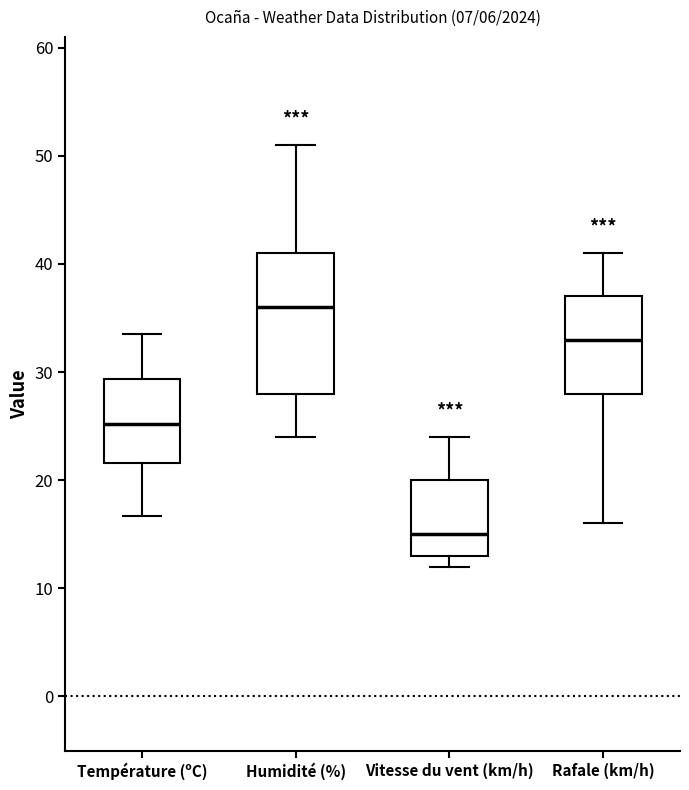

Reading left to right, transcribe this box plot: for each box, give where its median line is, the range the box spans, and where its two whiskers end, as read against the y-axis. The values are not printed on the chart, so give them approximately, as read against the axis.

Température (ºC): median 25, box 22 to 29, whiskers 17 to 34
Humidité (%): median 36, box 28 to 41, whiskers 24 to 51
Vitesse du vent (km/h): median 15, box 13 to 20, whiskers 12 to 24
Rafale (km/h): median 33, box 28 to 37, whiskers 16 to 41